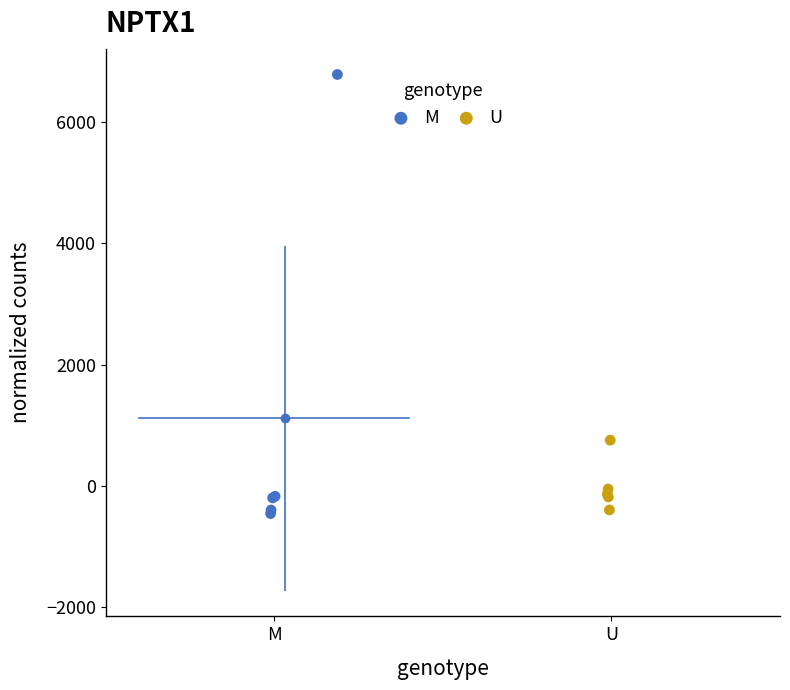

Which series has the largest Y range (max minus min)?

M